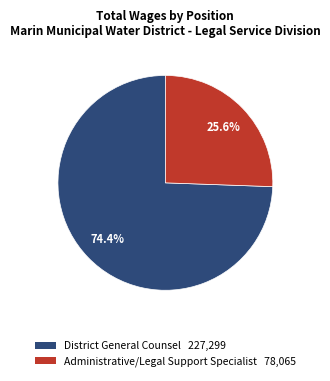

Count the number of slices in the pie.

2